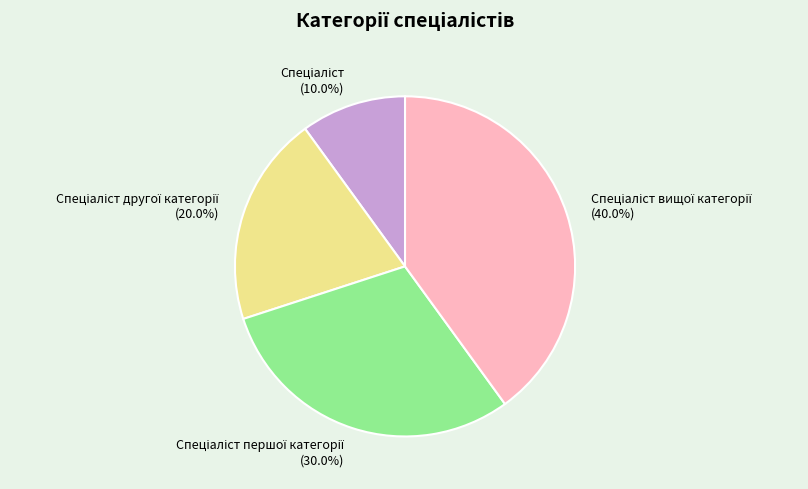

Is there any slice that represents more than half of the pie?

No